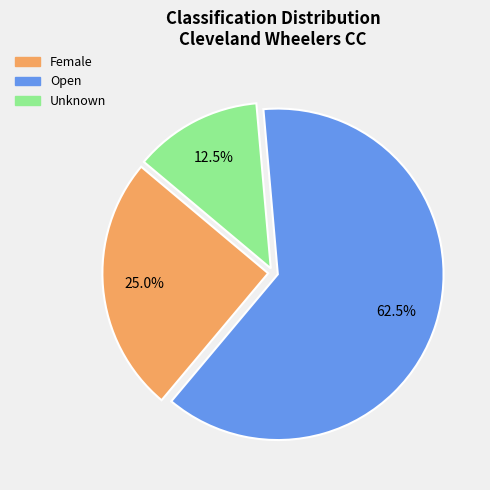

Rank the categories by value from highest to lowest.

Open, Female, Unknown